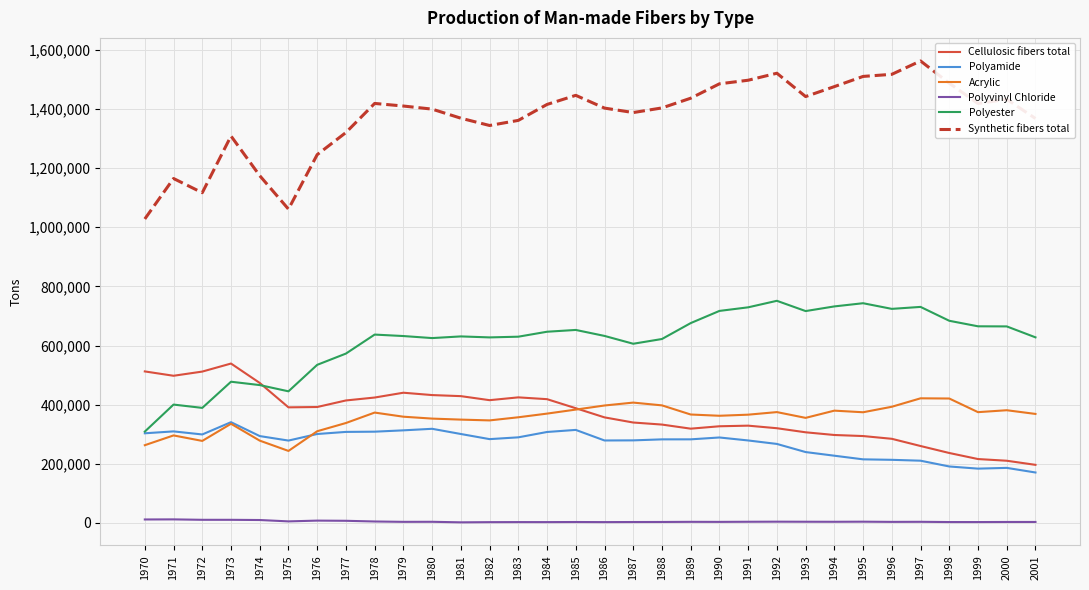

True or false: Polyester has more than 2 points higher than both neighbors.

True